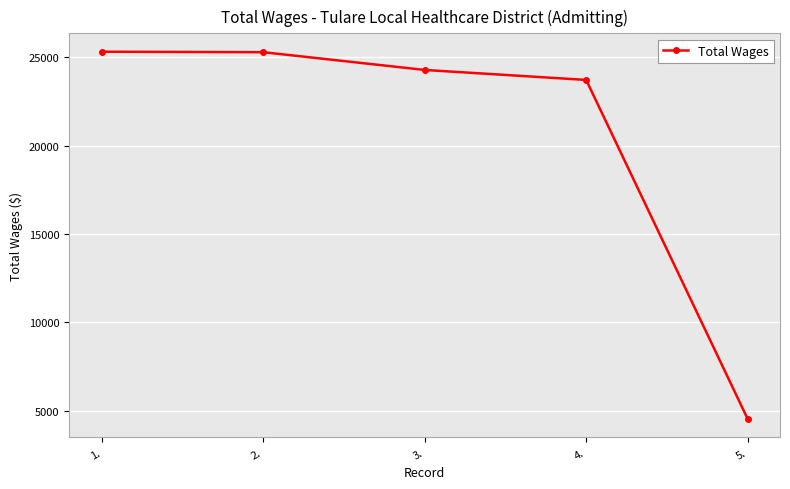

Where is the data nearest to the value 14927?

4.